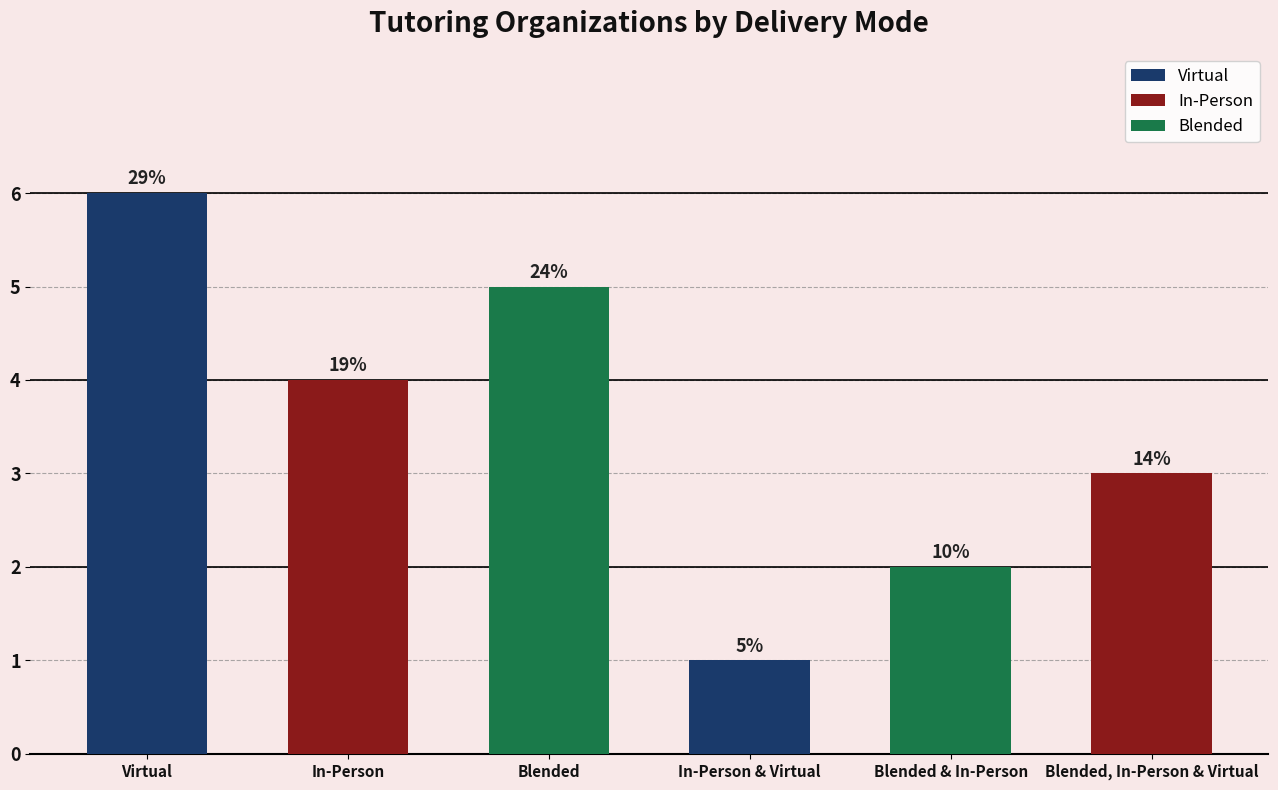

Between Virtual and In-Person, which series saw the biggest shift?

Virtual